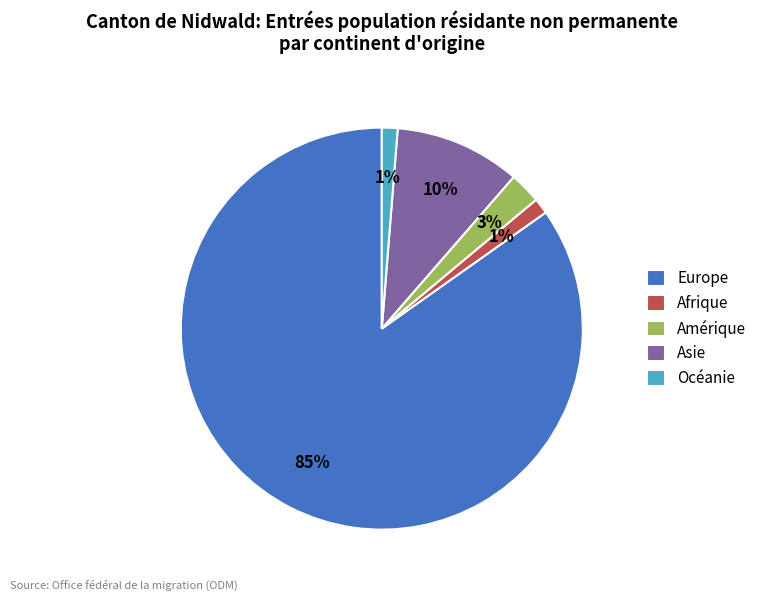

How many slices are in this pie chart?

5